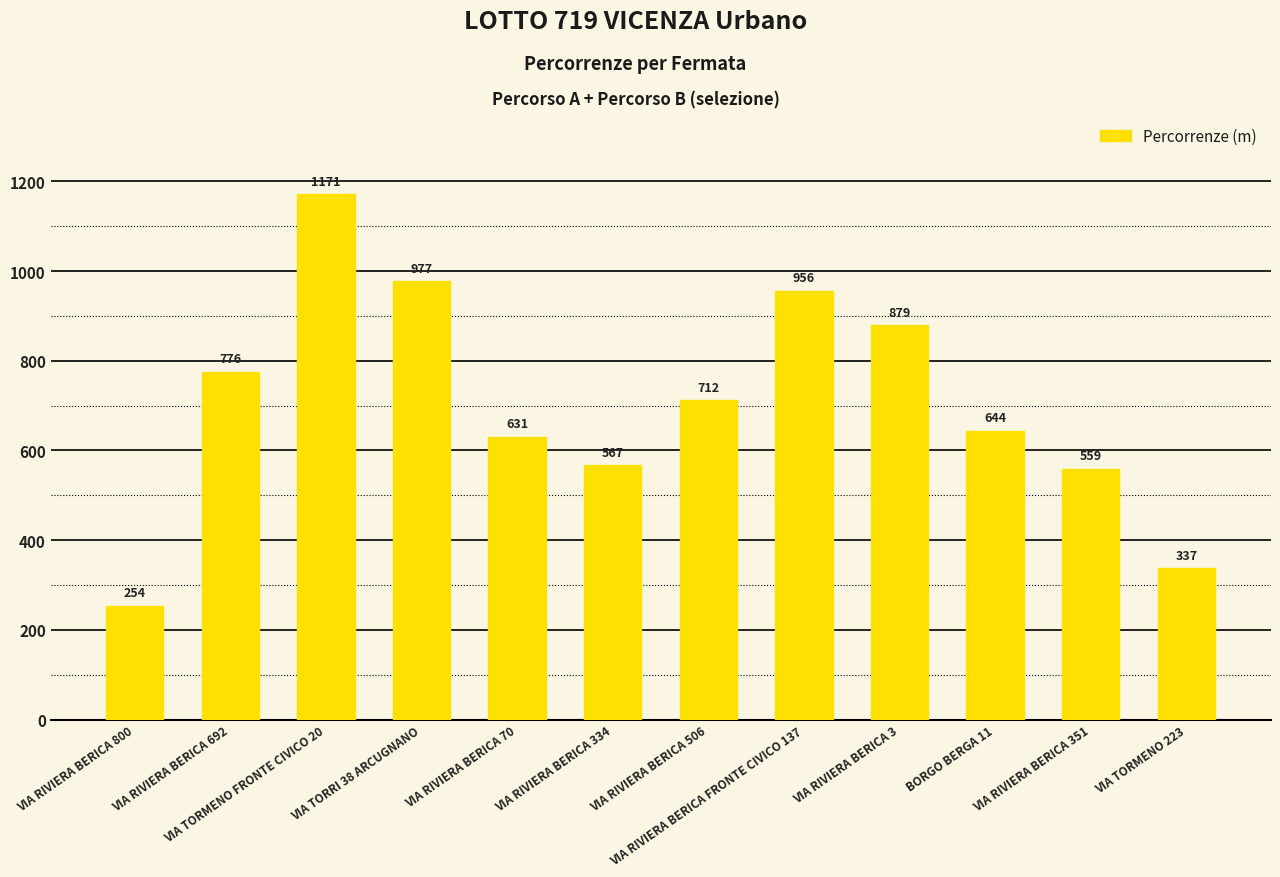

Is it true that the value at VIA TORMENO 223 is 337.0?

True